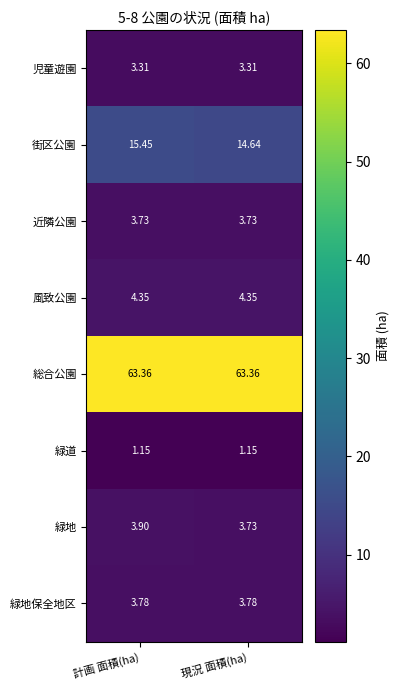

Which series has the largest total across all categories?

総合公園